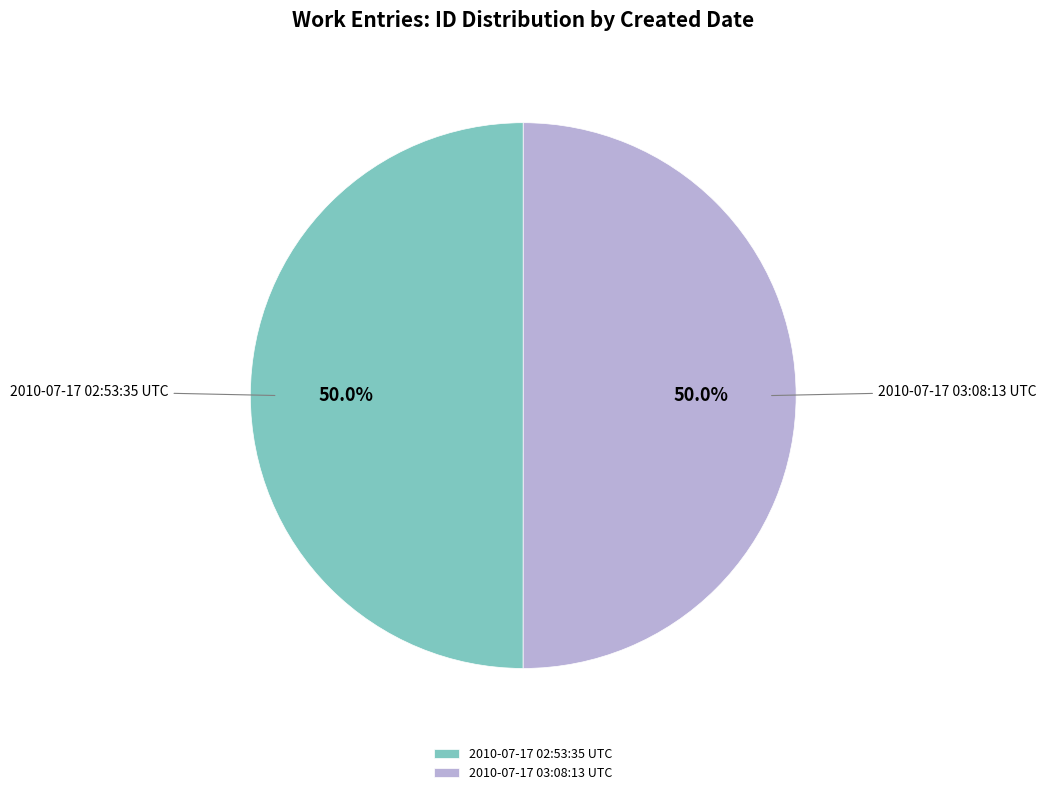

True or false: 2010-07-17 03:08:13 UTC accounts for 60% of the total.

False